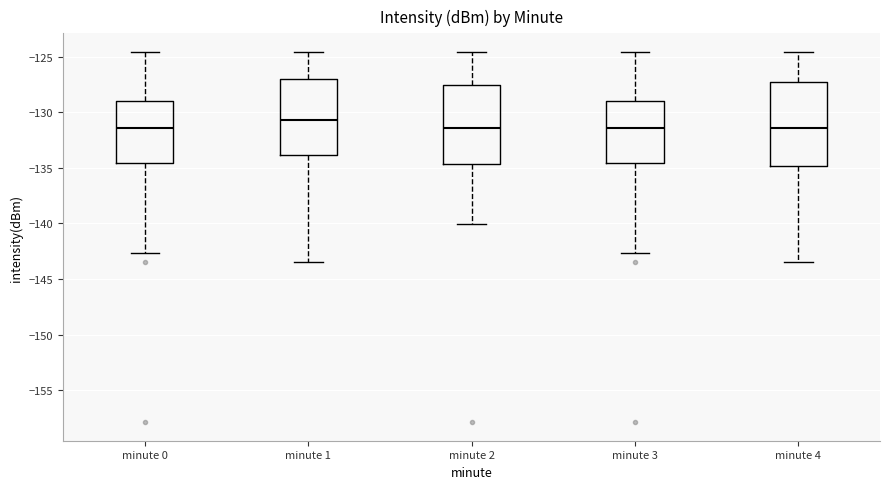

Where is the lower edge of the box for minute 2 on the y-axis? The values are not printed on the chart, so give them approximately, as read against the axis.

-134.5